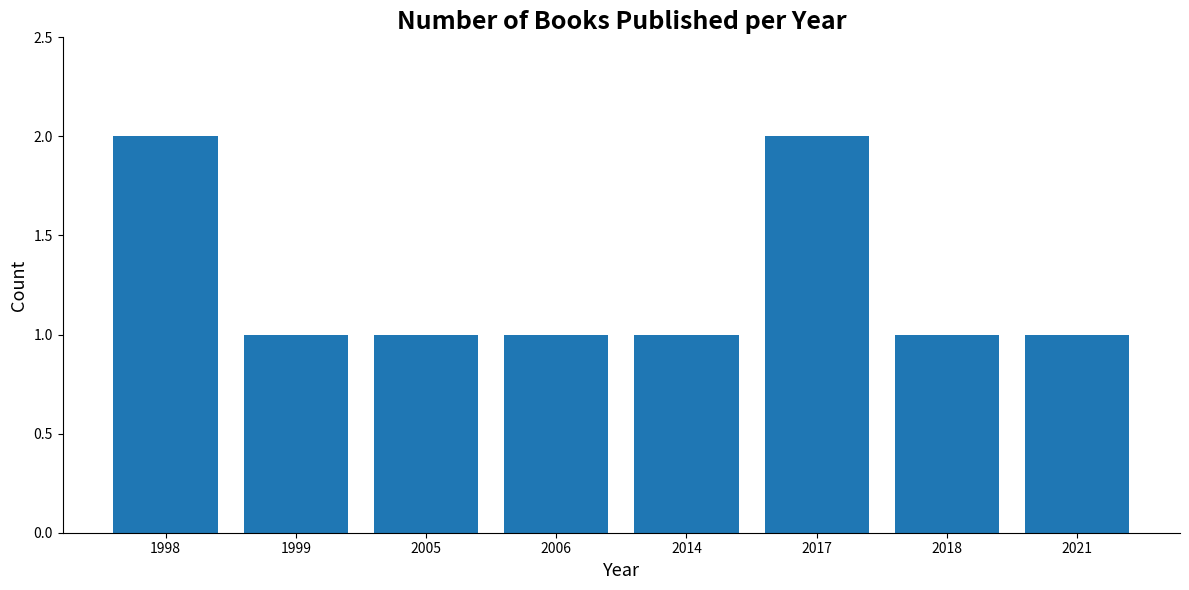

What is the value of the 6th bar from the left?

2